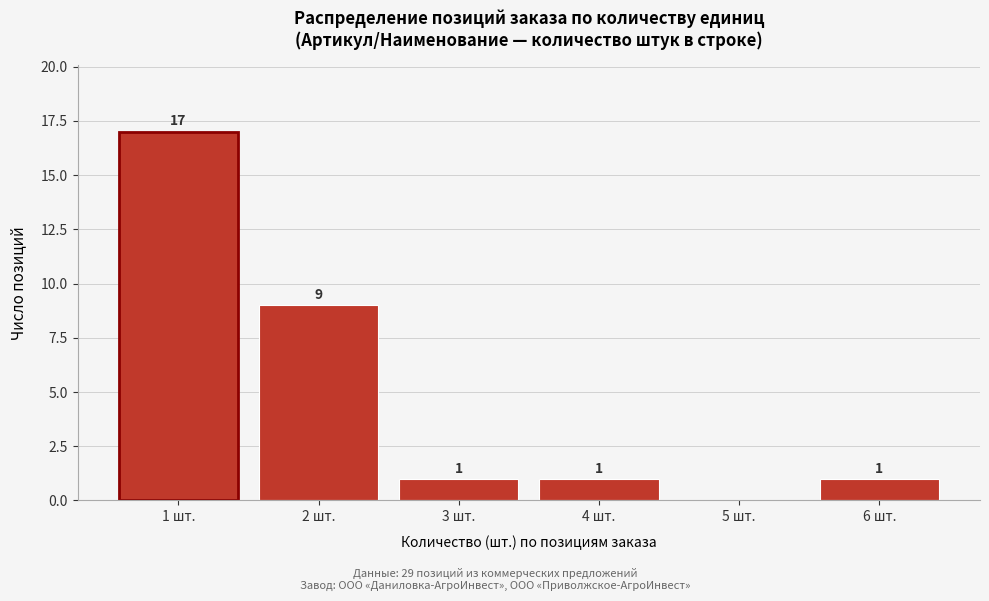

Reading left to right, extract all data points from this chart.

1 шт.=17	2 шт.=9	3 шт.=1	4 шт.=1	5 шт.=0	6 шт.=1